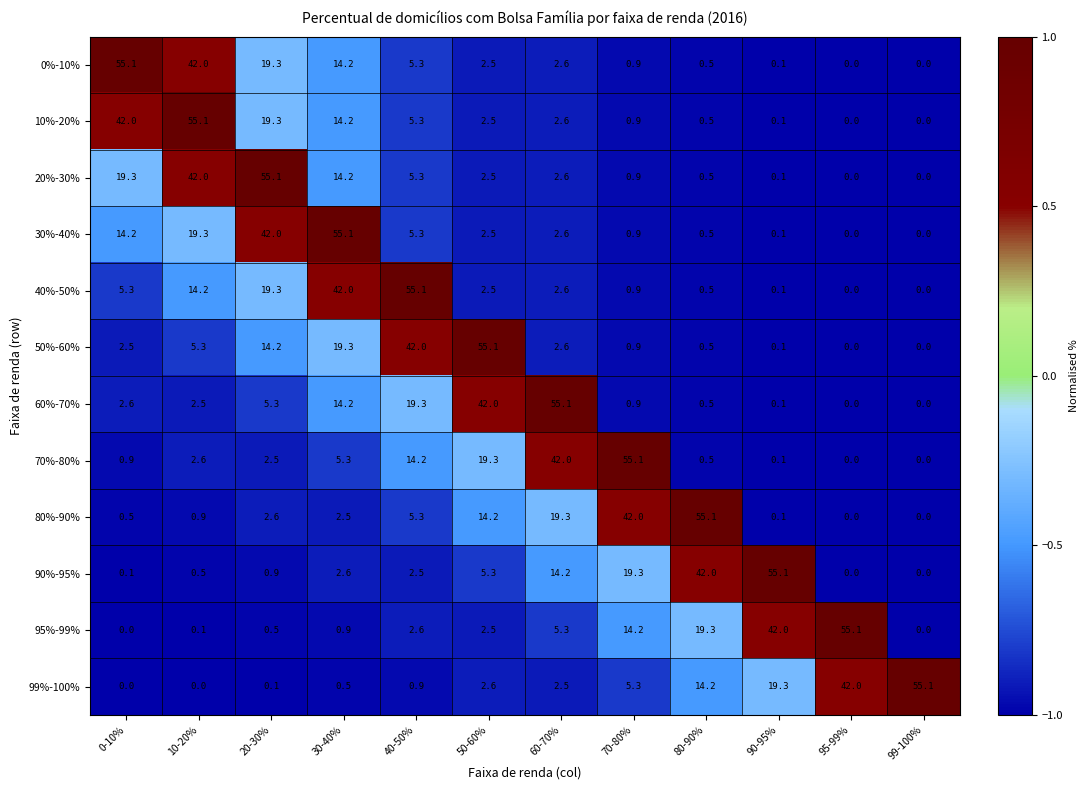

At which label is 10%-20% closest to 27?

20-30%